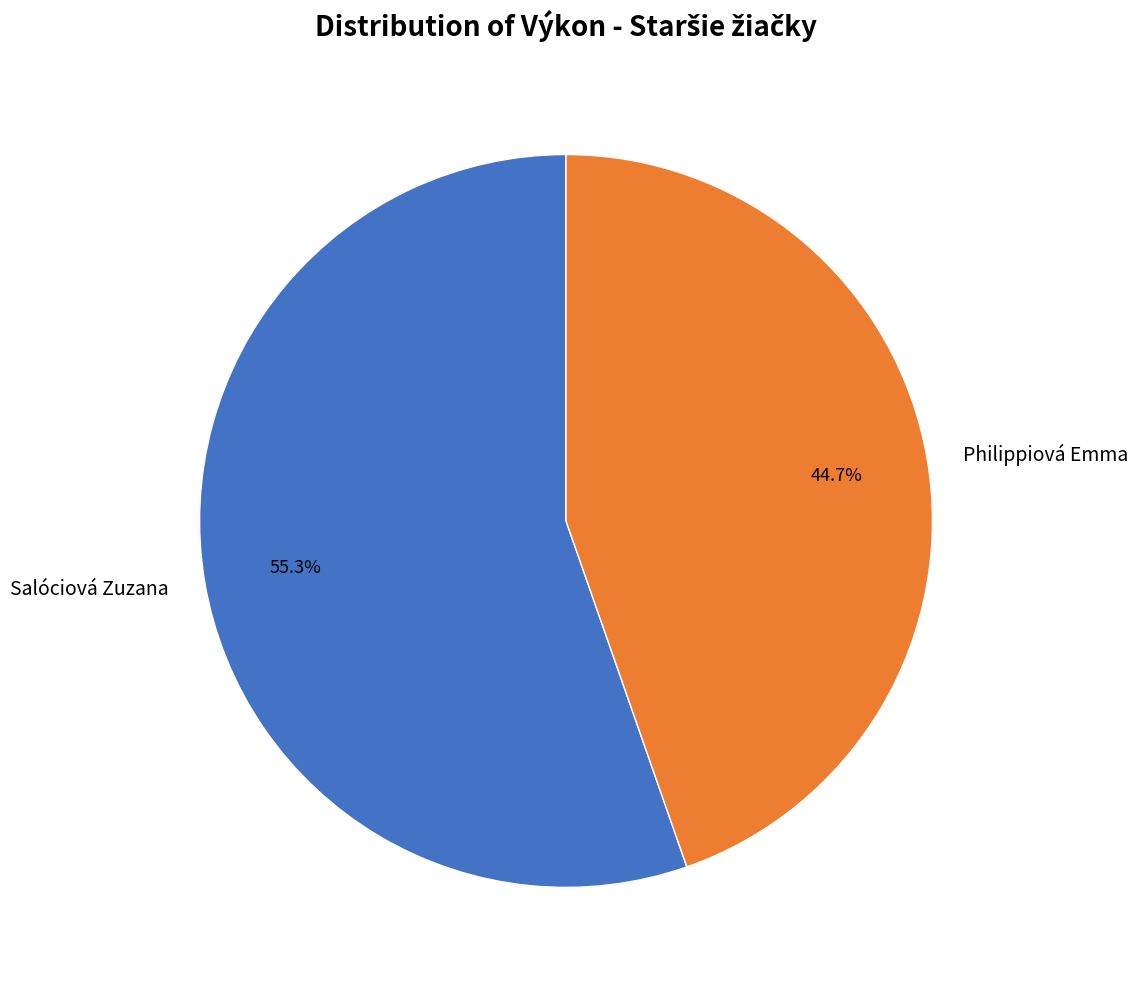

What is the smallest slice in the pie chart?

Philippiová Emma